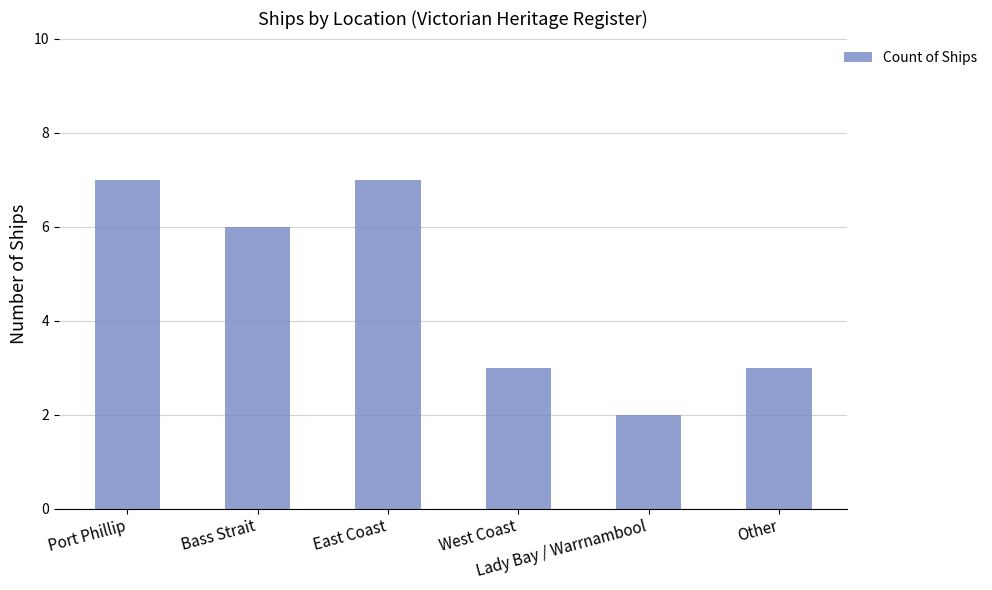

What is the maximum value shown in the chart?

7